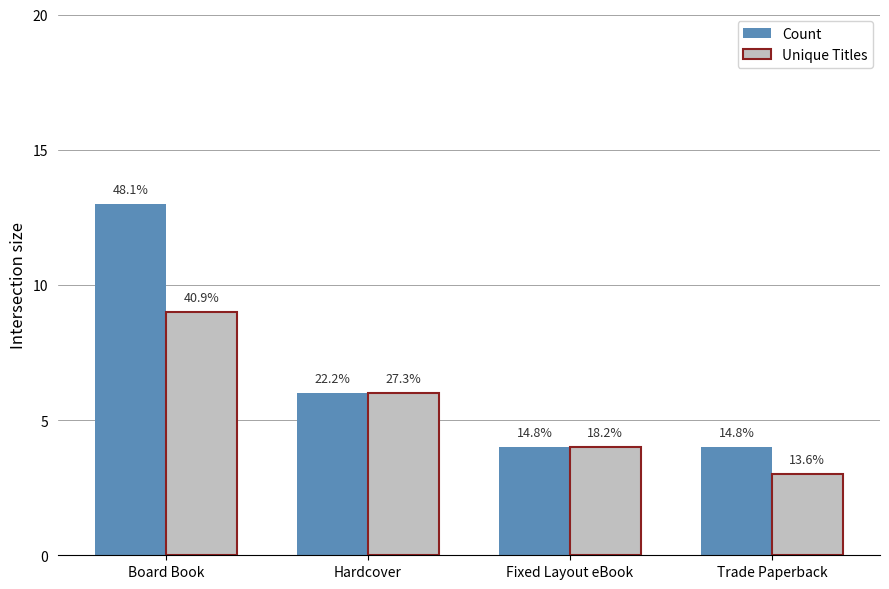

Which series has the largest total across all categories?

Count